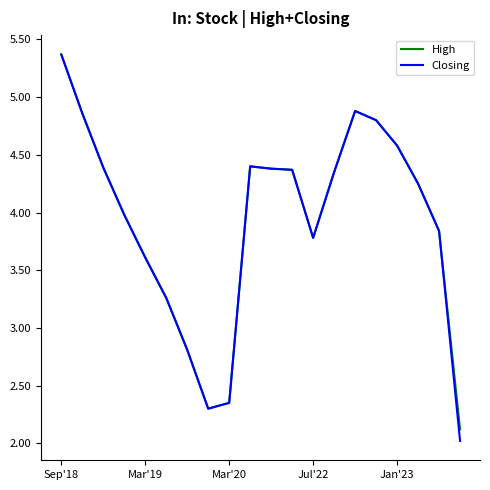

What is the minimum value shown in the chart?

2.0